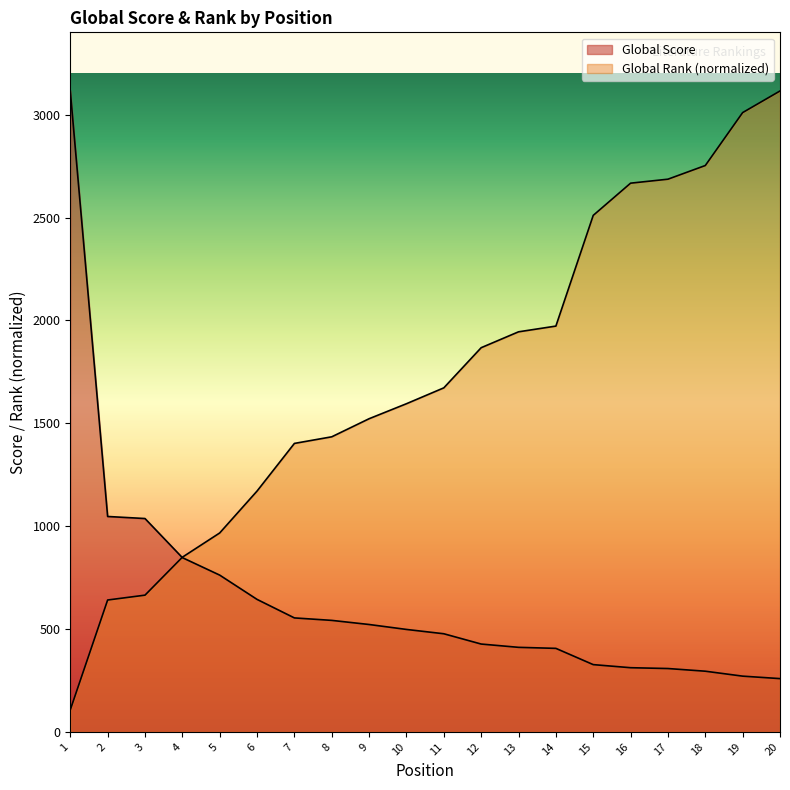

Rank the categories by Global Rank value from lowest to highest.

1, 2, 3, 4, 5, 6, 7, 8, 9, 10, 11, 12, 13, 14, 15, 16, 17, 18, 19, 20